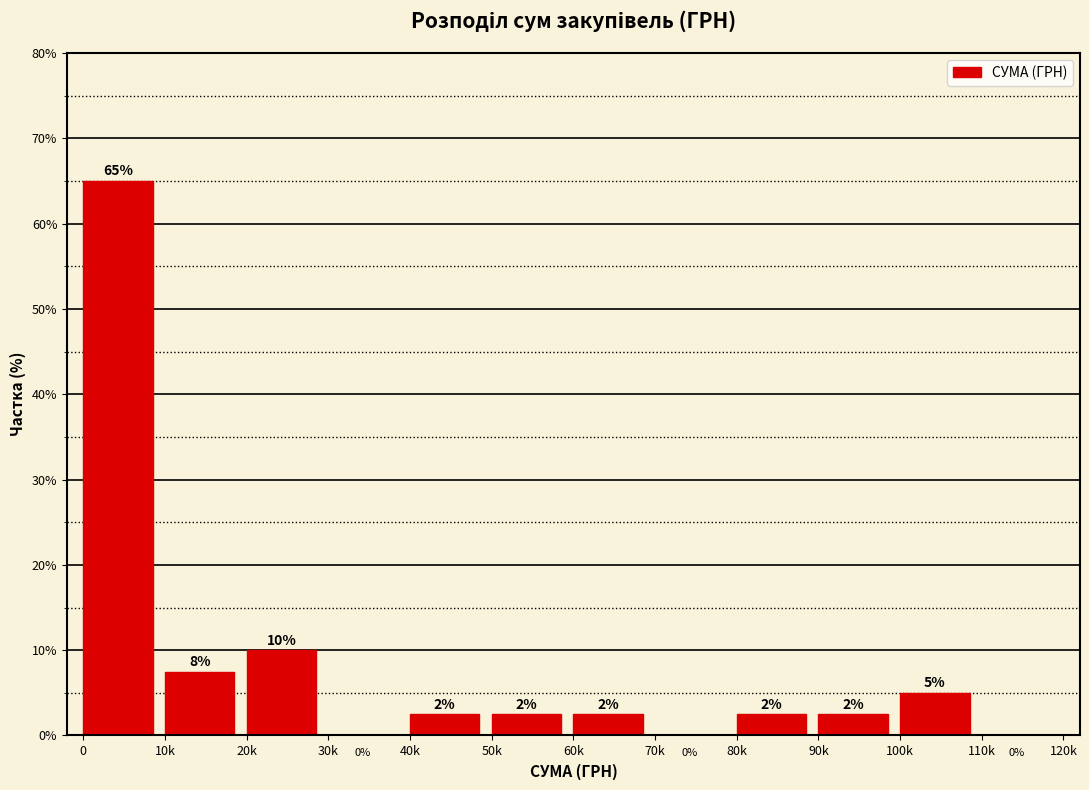

What is the sum of the values at 10k and 90k?

10.0